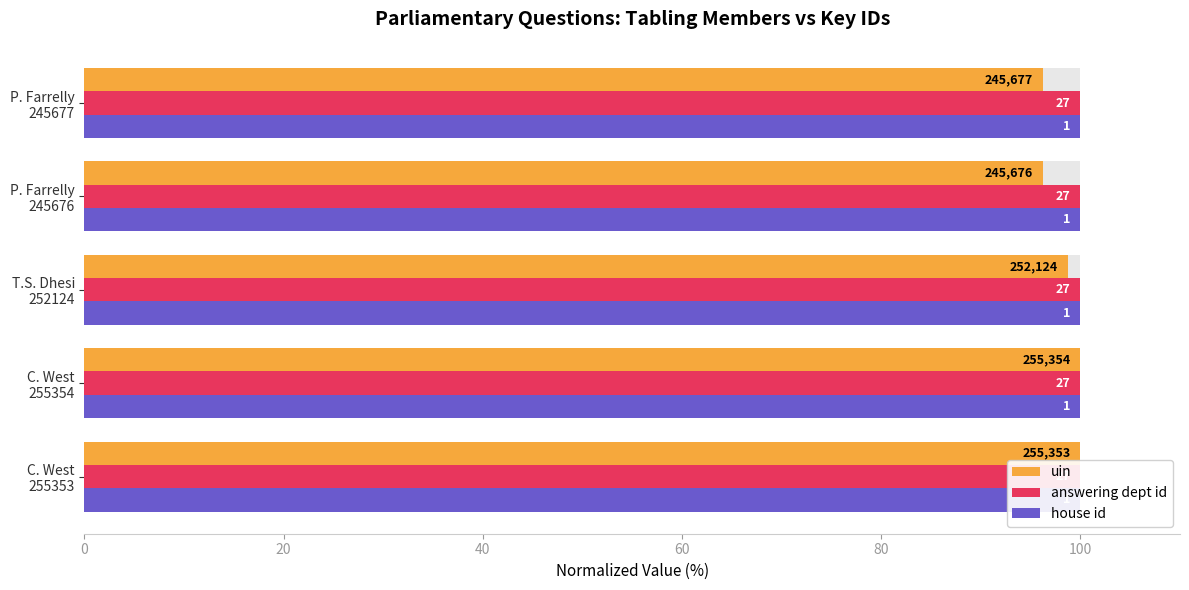

Which has a higher value, C. West 255354 or C. West 255353?

C. West 255354